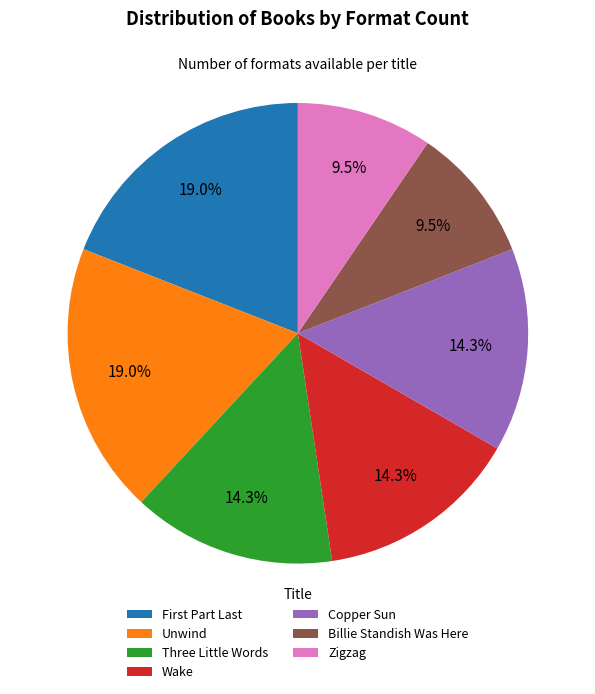

Count the number of slices in the pie.

7